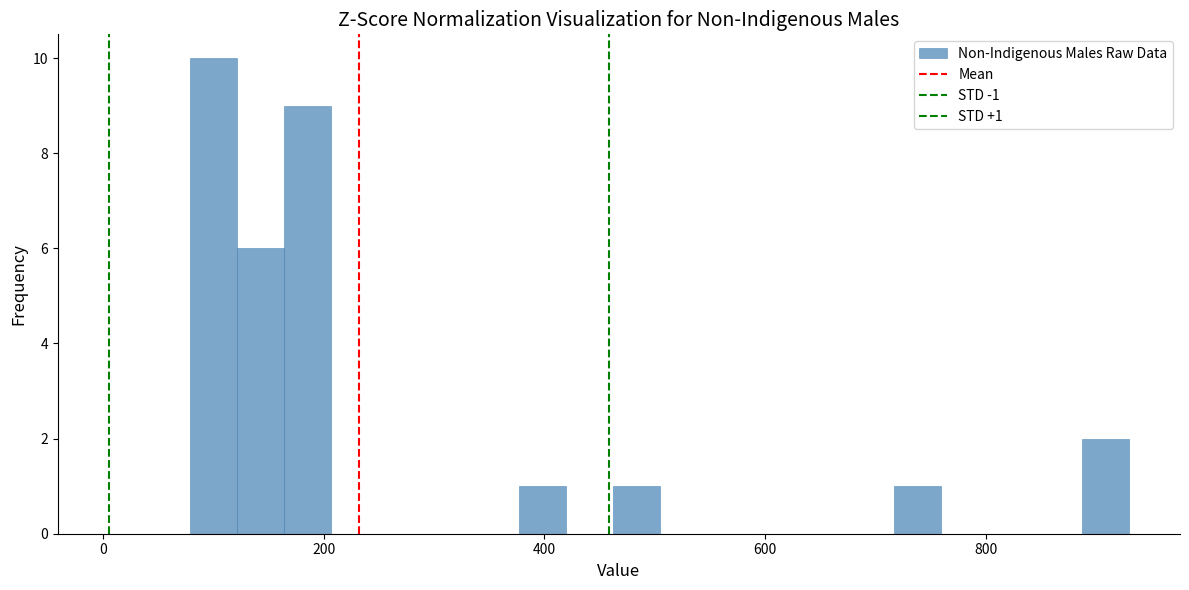

Read against the x-axis, roughly where is the centre of the tallest bar?

100